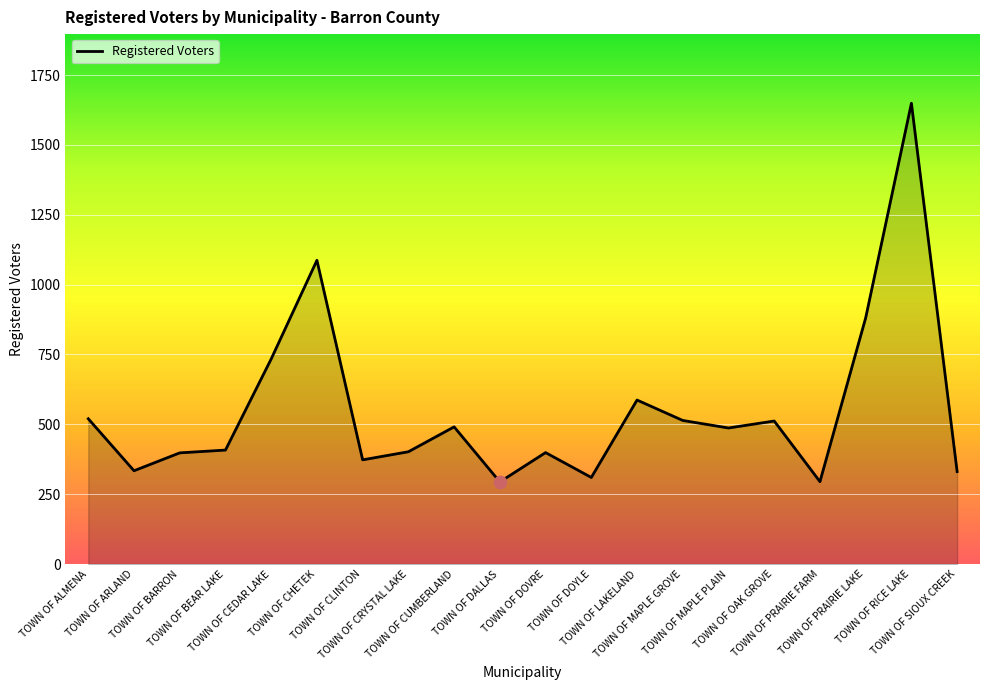

What is the change in value from TOWN OF DOYLE to TOWN OF MAPLE PLAIN?

+177